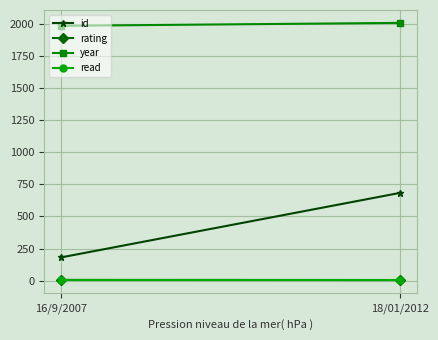

Read the read value at 18/01/2012.

1